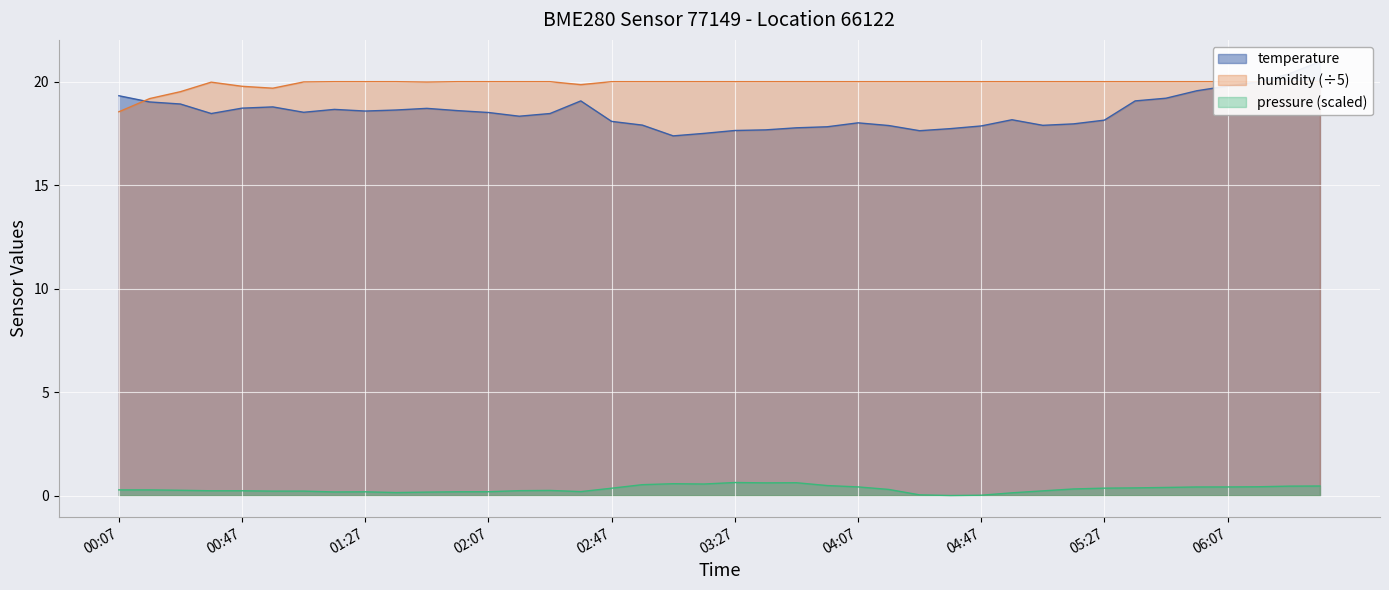

Which series changed the most between 04:37 and 05:07?

temperature